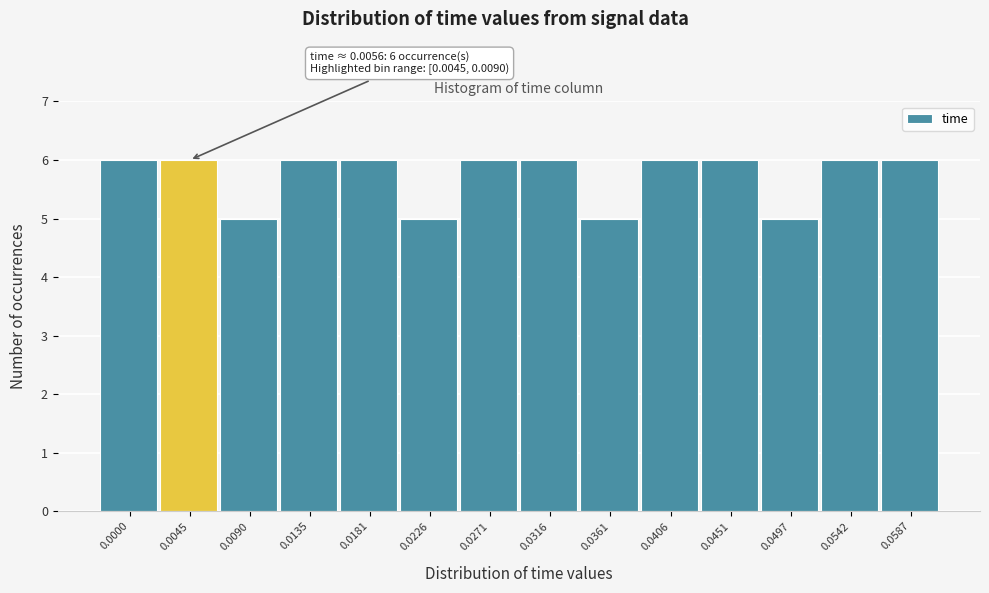

Reading left to right, list all the values displayed in this chart.

6	6	5	6	6	5	6	6	5	6	6	5	6	6